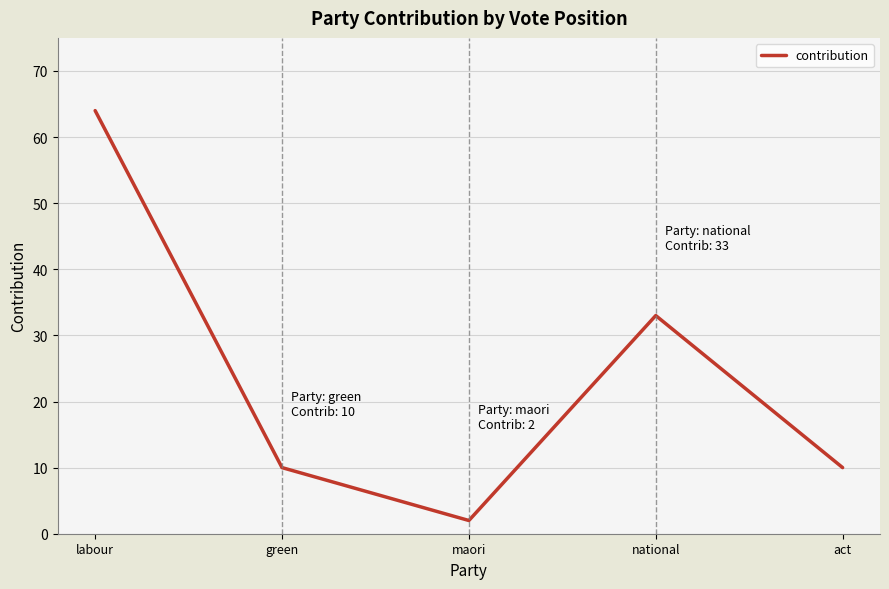

Which label corresponds to the smallest value in the chart?

maori